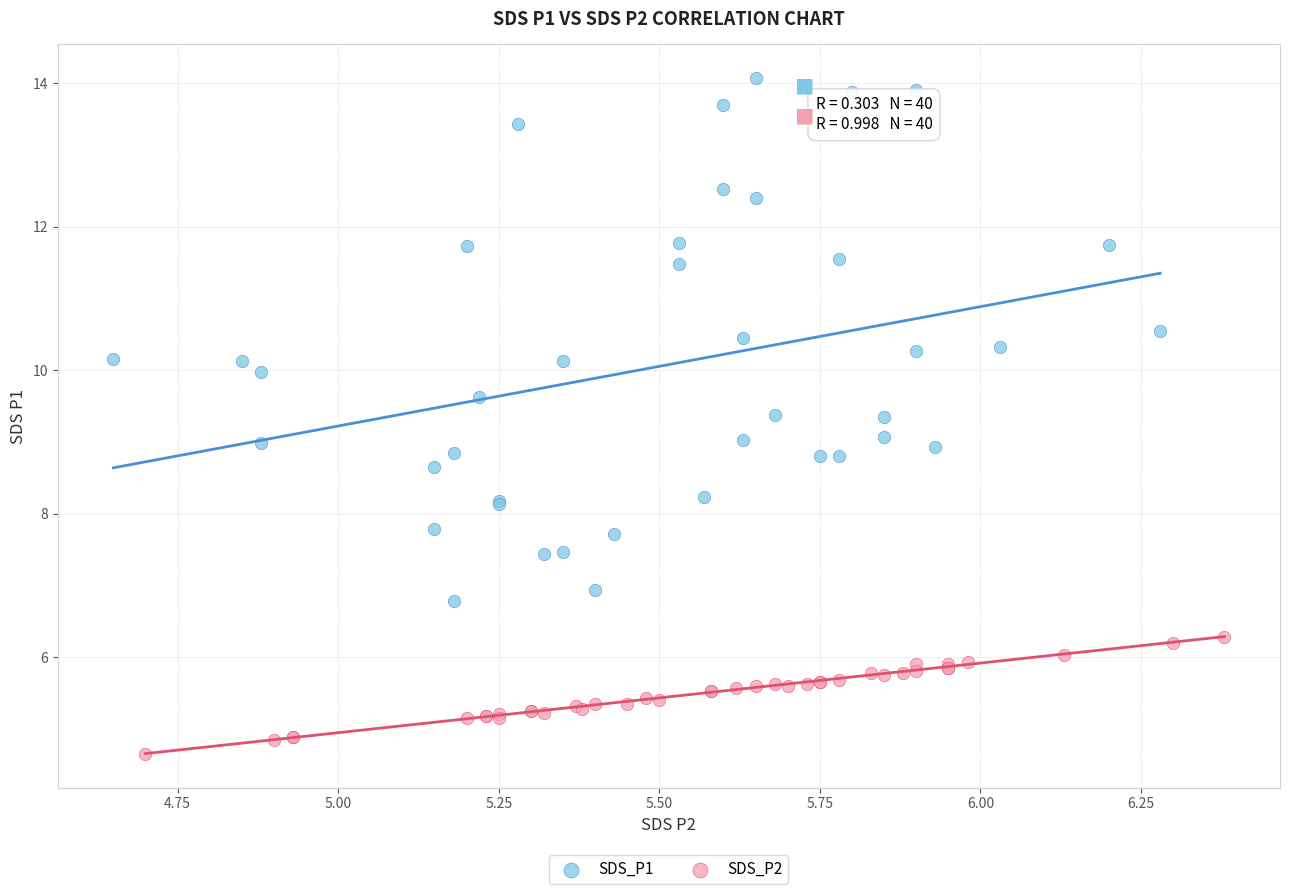

Which series reaches the minimum Y coordinate?

SDS_P2